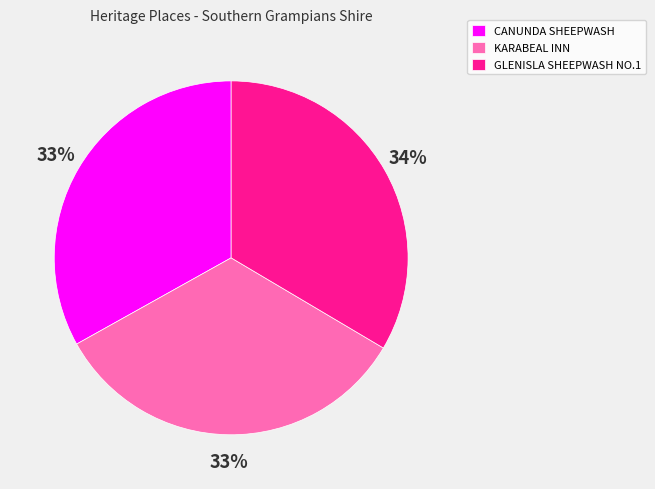

What is the ratio of the value at GLENISLA SHEEPWASH NO.1 to the value at KARABEAL INN?

1.0